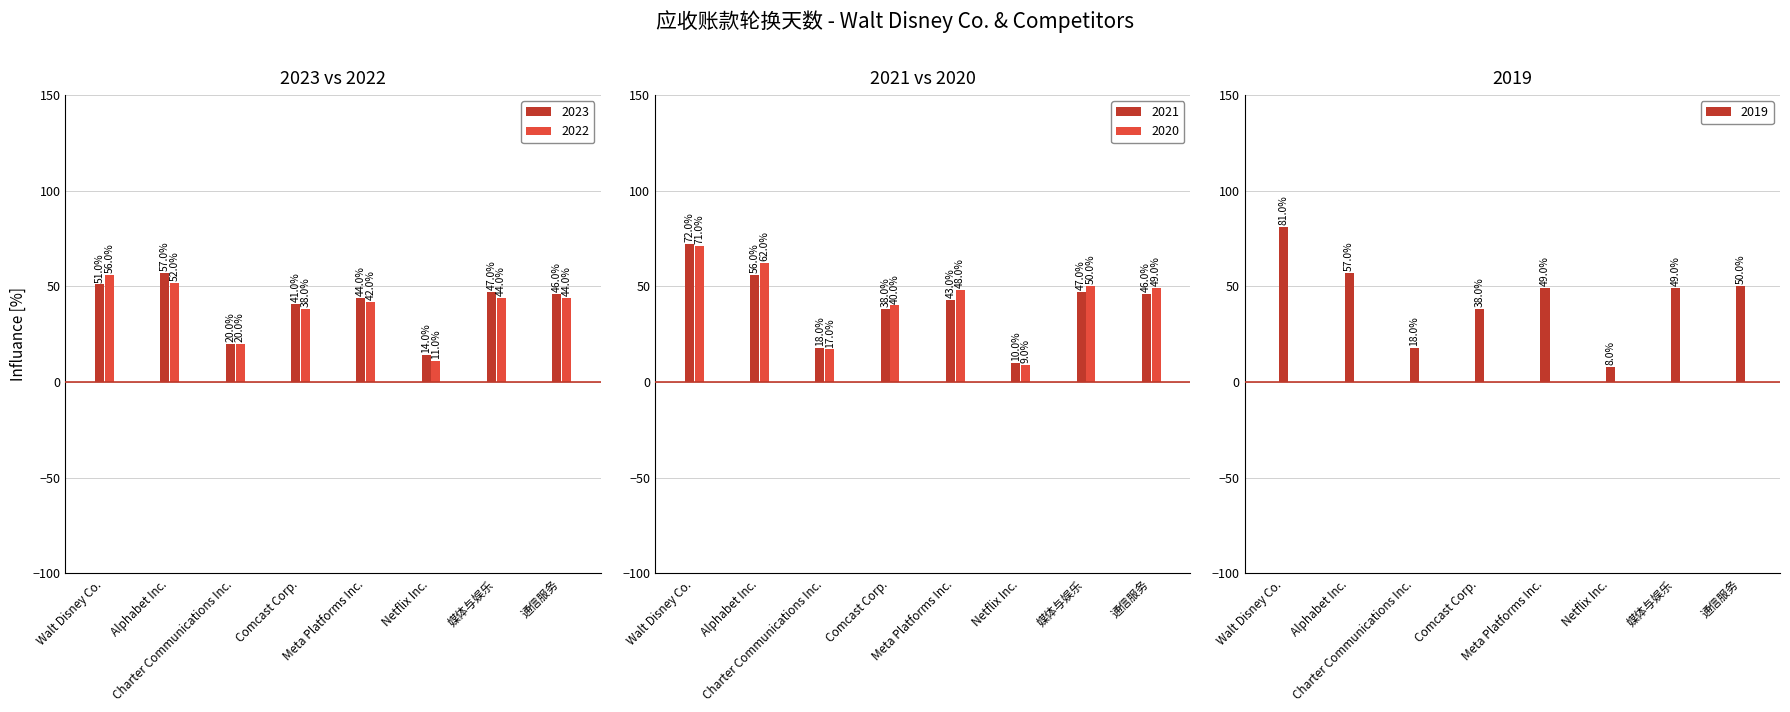

How many data points in 2021 are less than 46?

4